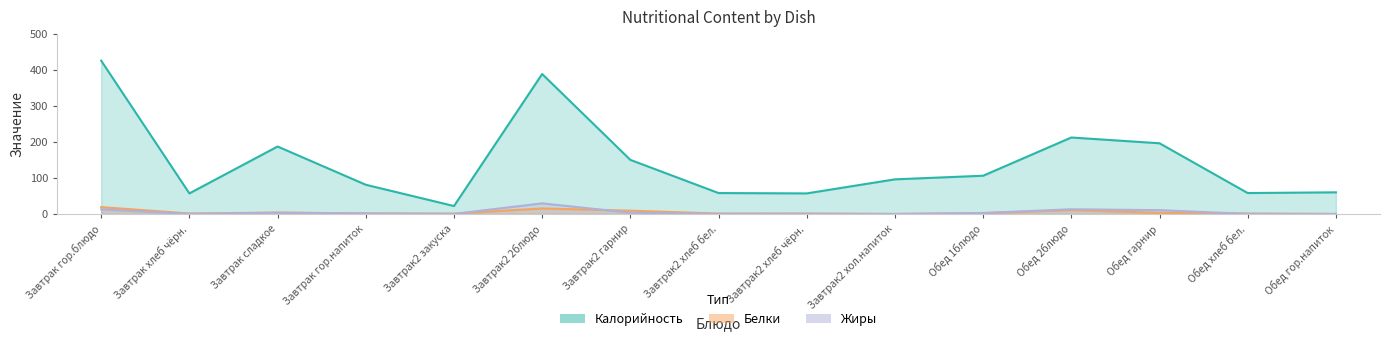

Between Обед гарнир and Обед 1блюдо, which is larger?

Обед гарнир